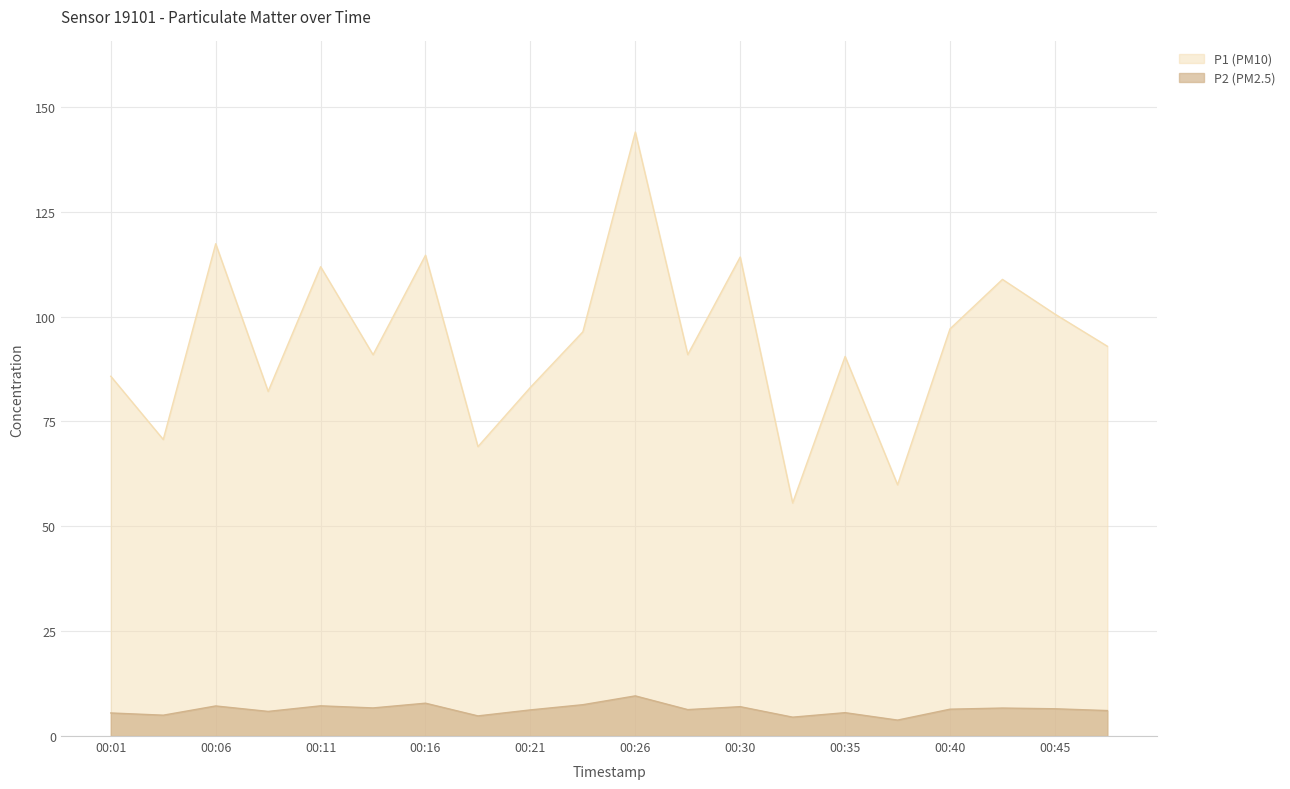

How many series are shown in this chart?

2